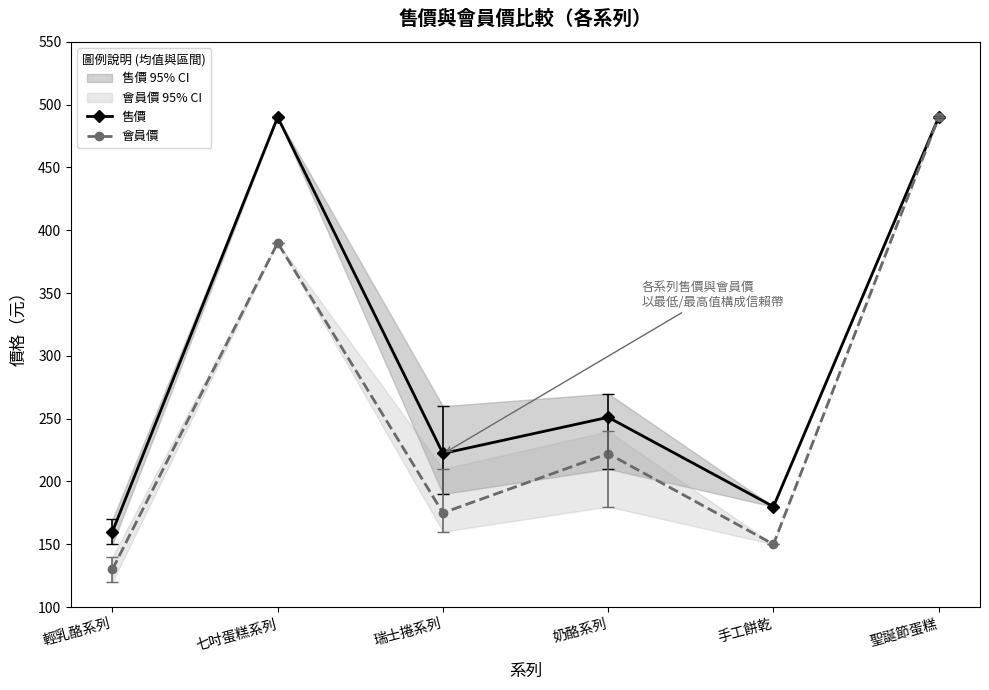

What is the sum of the 售價 values at 輕乳酪系列 and 瑞士捲系列?

382.3